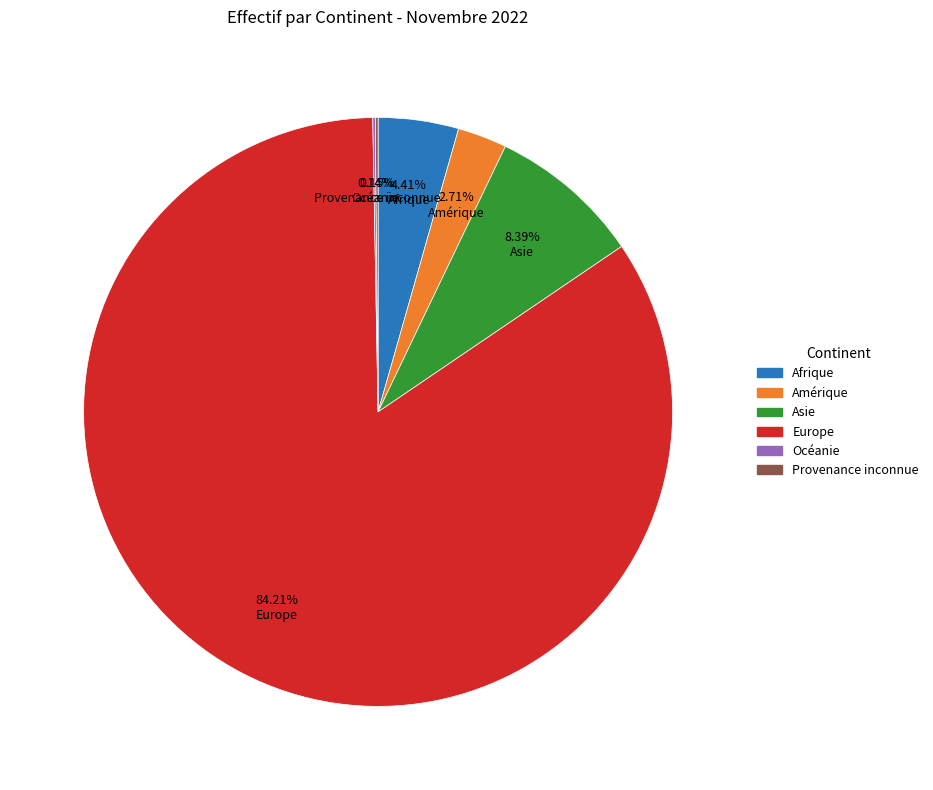

What percentage is the Asie slice, to the nearest percent?

8%